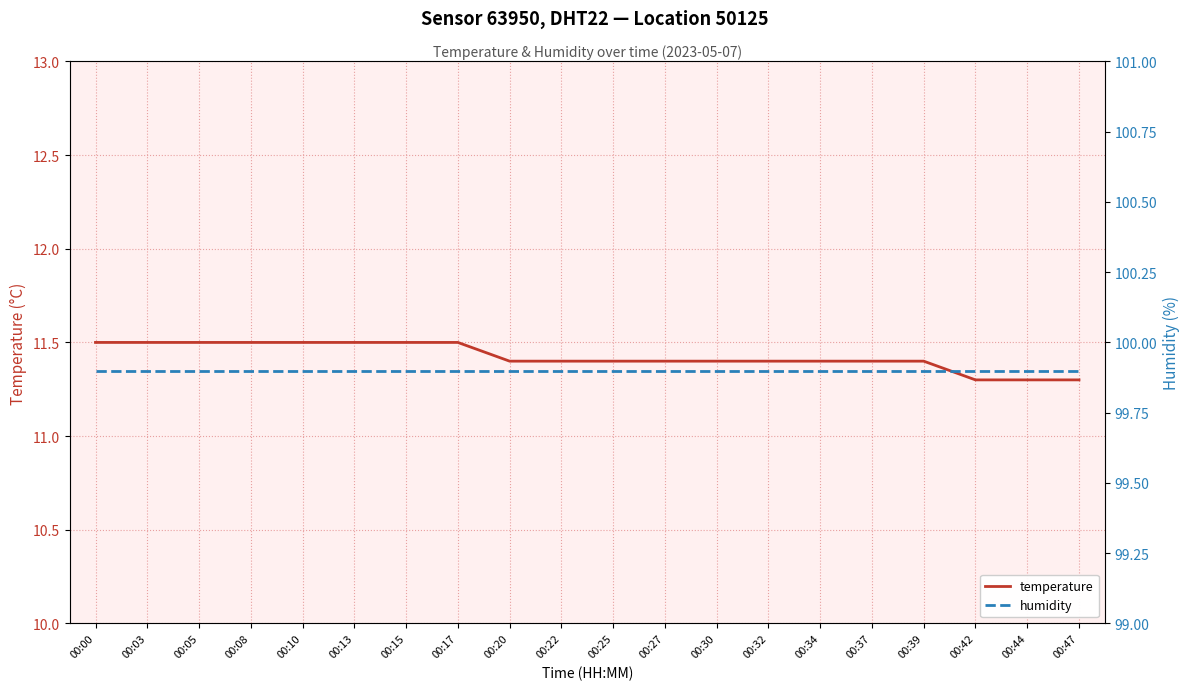

Reading right to left, extract all data points from this chart.

temperature: 11.3	11.3	11.3	11.4	11.4	11.4	11.4	11.4	11.4	11.4	11.4	11.4	11.5	11.5	11.5	11.5	11.5	11.5	11.5	11.5
humidity: 99.9	99.9	99.9	99.9	99.9	99.9	99.9	99.9	99.9	99.9	99.9	99.9	99.9	99.9	99.9	99.9	99.9	99.9	99.9	99.9